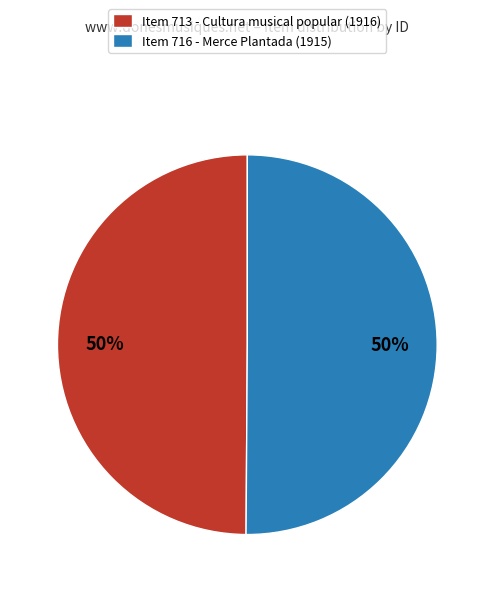

What is the ratio of the value at Item 713 - Cultura musical popular (1916) to the value at Item 716 - Merce Plantada (1915)?

1.0